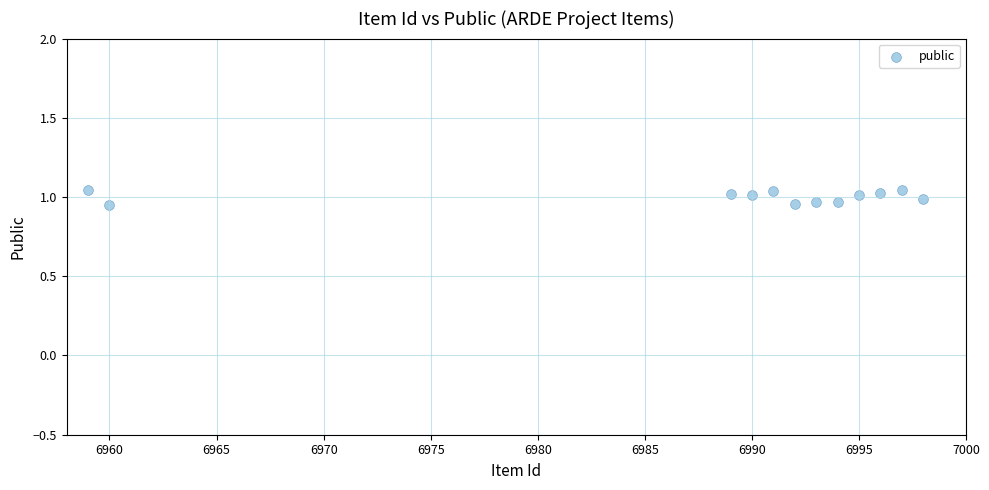

What is the average X value?

6987.8